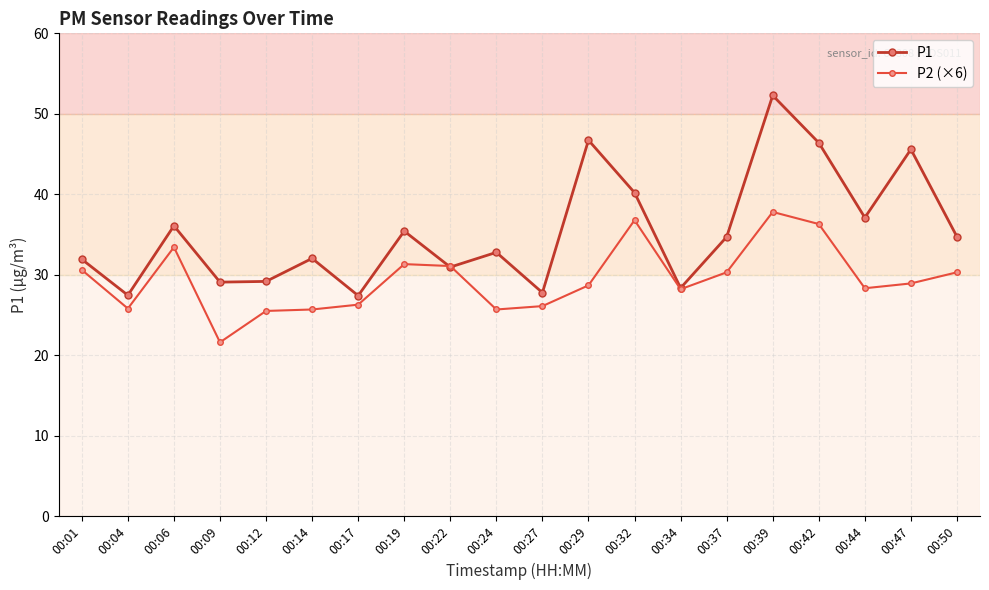

Is the value of P2 (×6) at 00:19 greater than the value of P1 at 00:17?

Yes